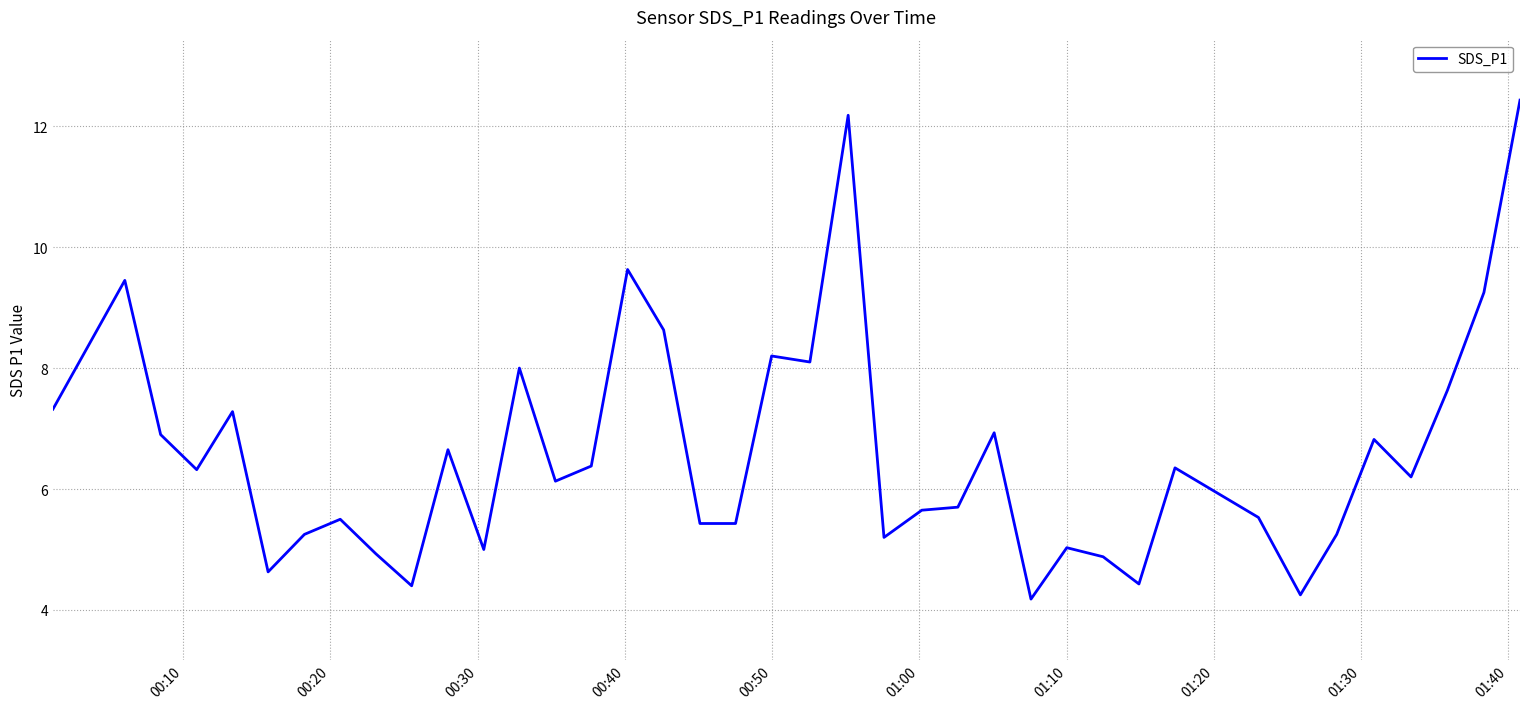

What is the minimum value shown in the chart?

4.2